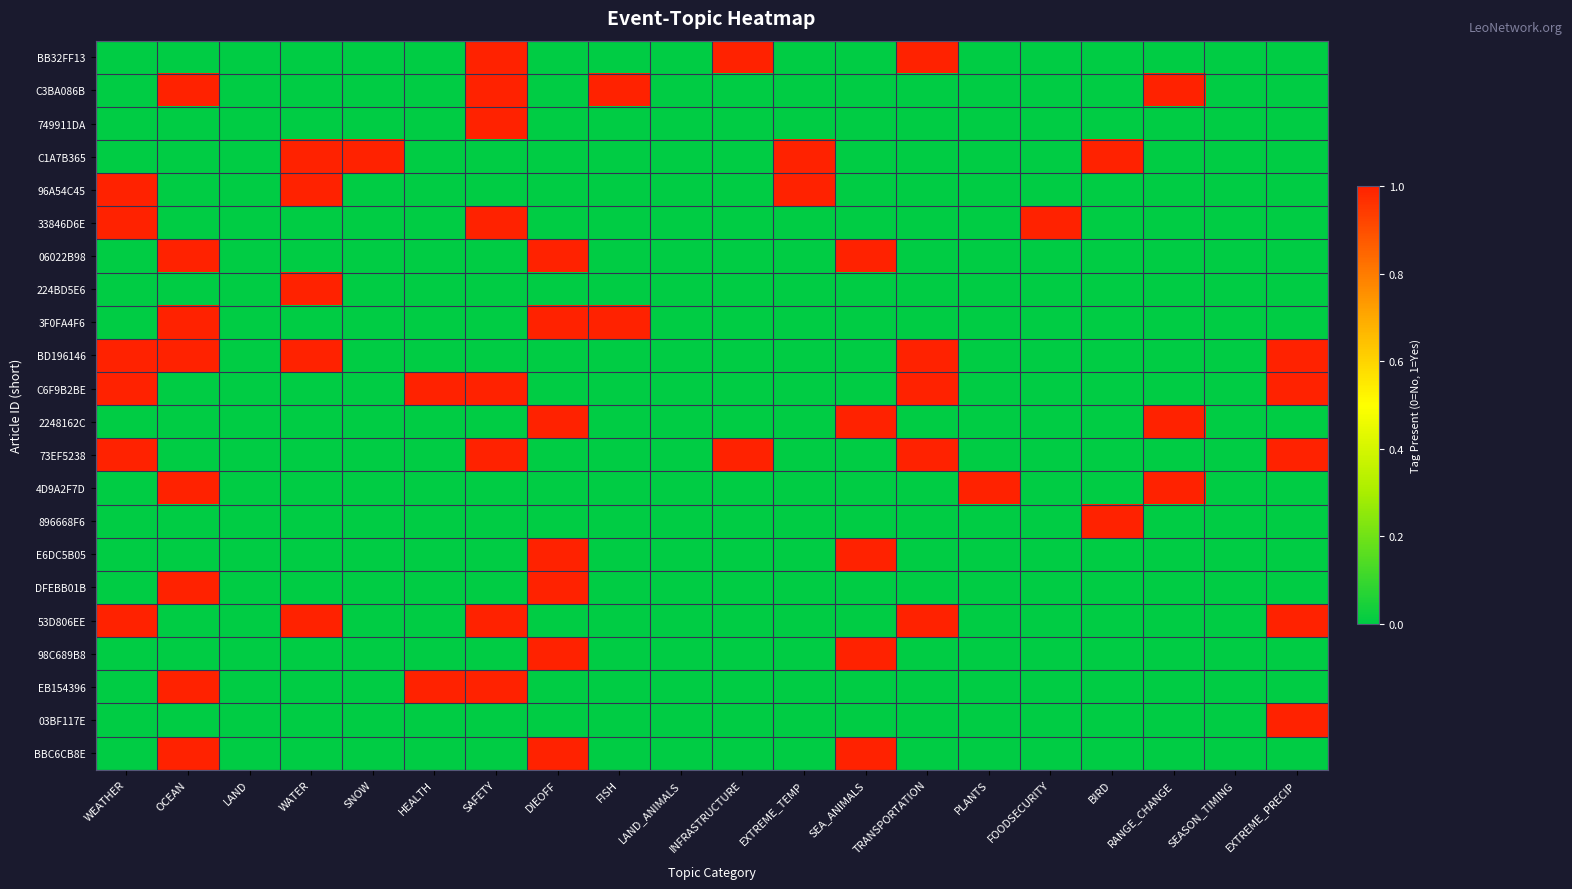

Which has a higher value, WEATHER or RANGE_CHANGE?

WEATHER